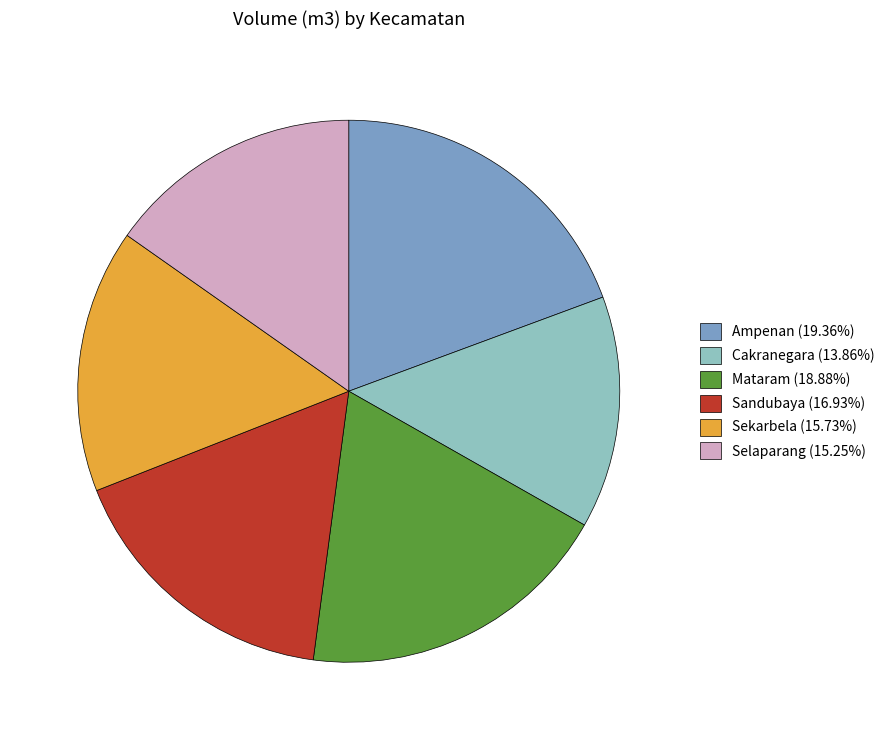

Approximately how many times larger is the value at Ampenan (19.36%) compared to Cakranegara (13.86%)?

1.4